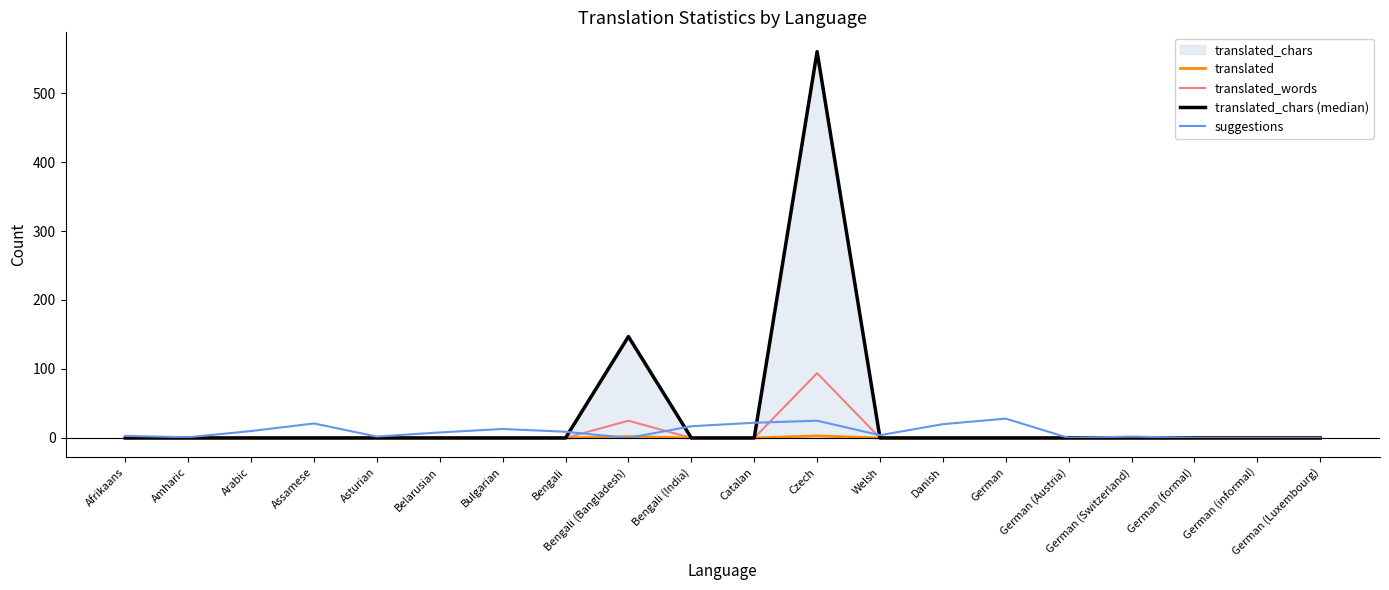

What is the label of the 3rd point from the right?

German (formal)